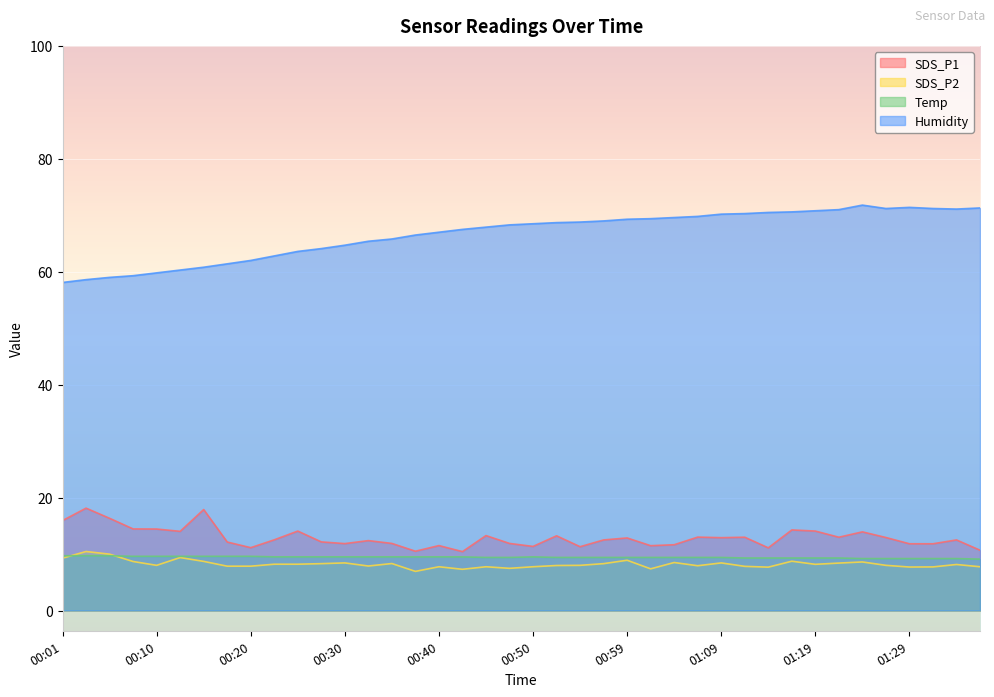

Which label corresponds to the smallest value in the chart?

00:37